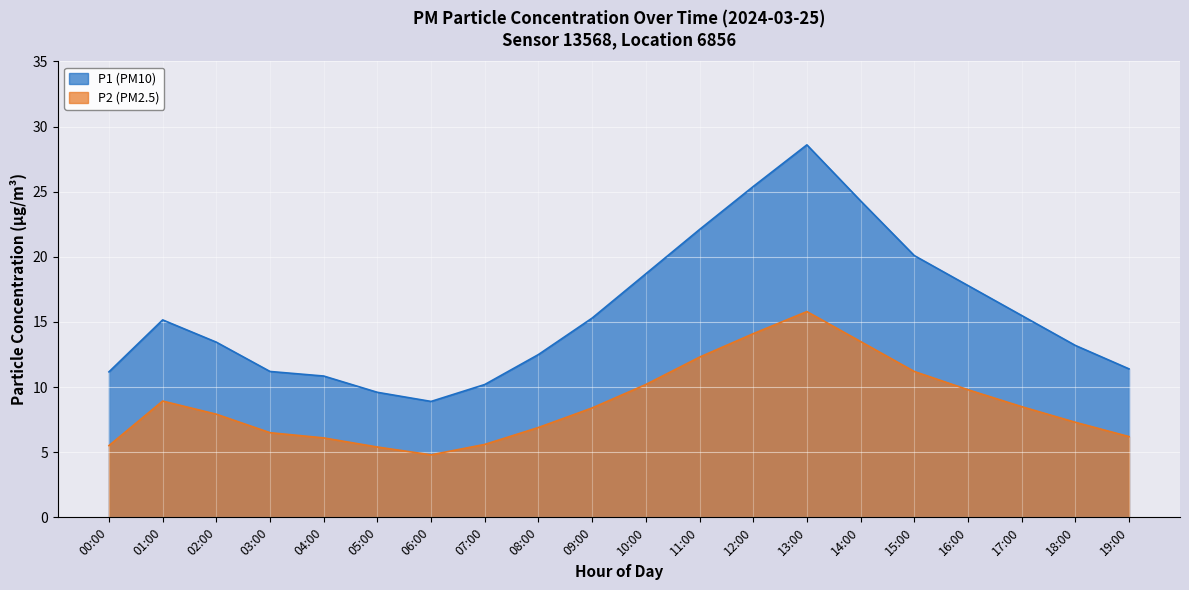

Is it true that P1 equals 3.1 at 19:00?

False